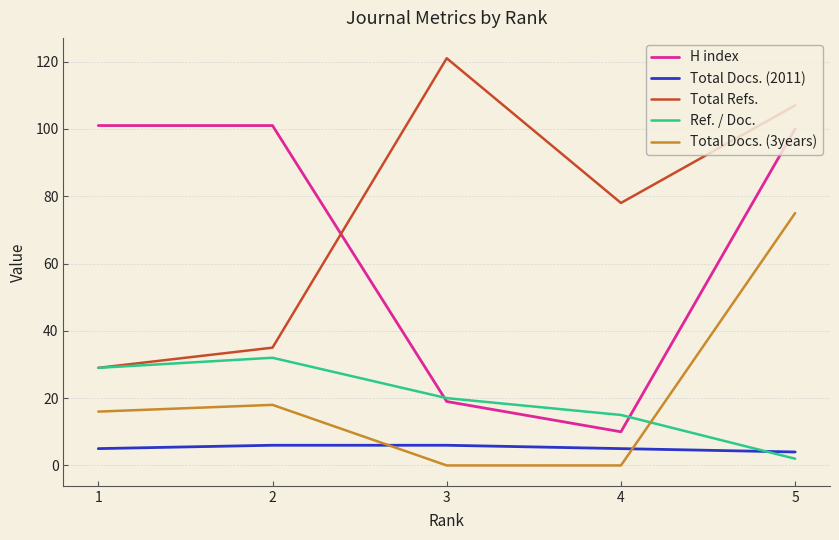

What is the total value across all series at 3?

166